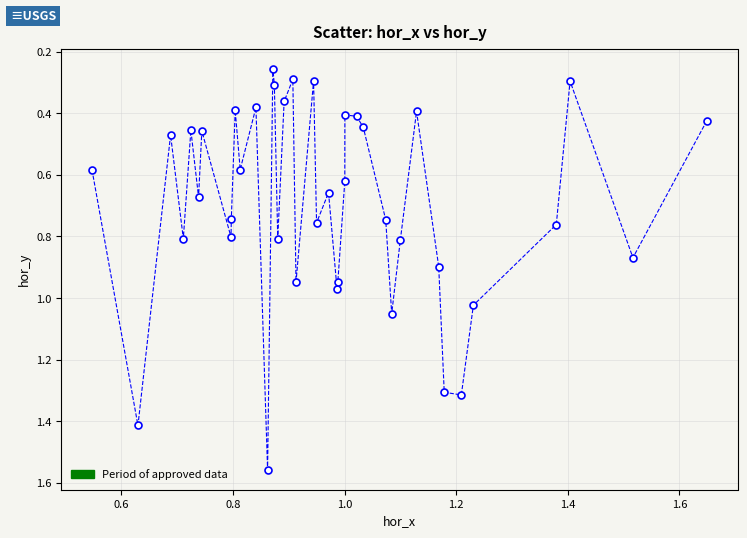

True or false: the data has more than 0 interior local peaks.

True